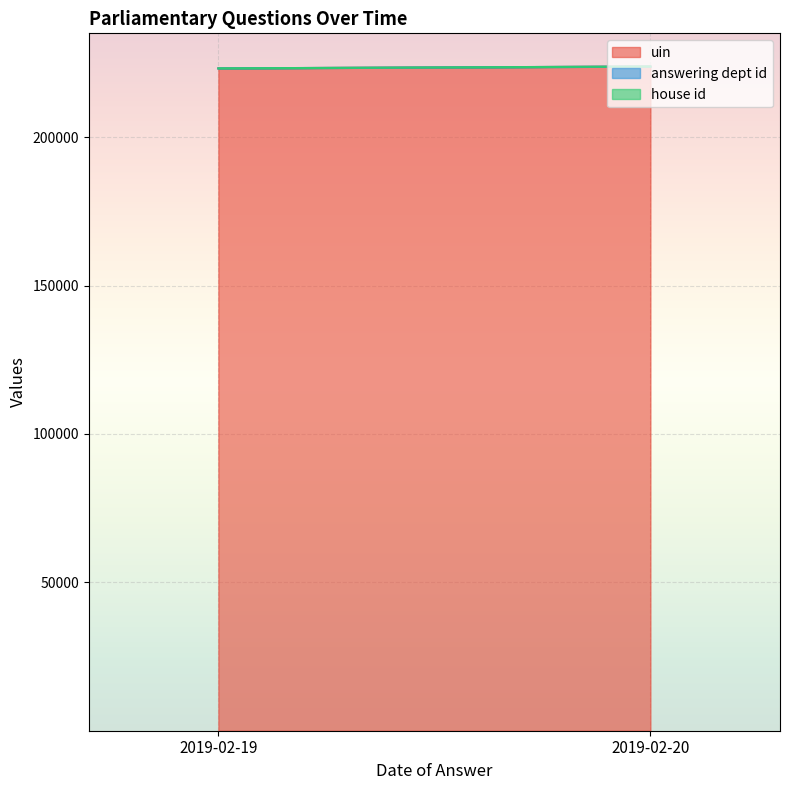

How many lines are shown in the chart?

3